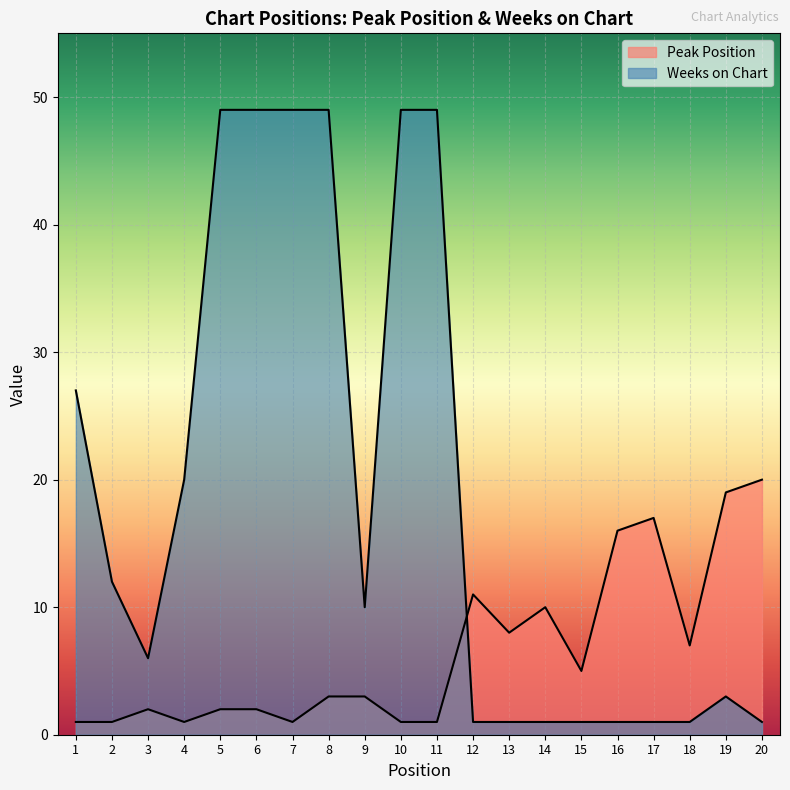

The value of Peak Position at 19 is 29. True or false?

False